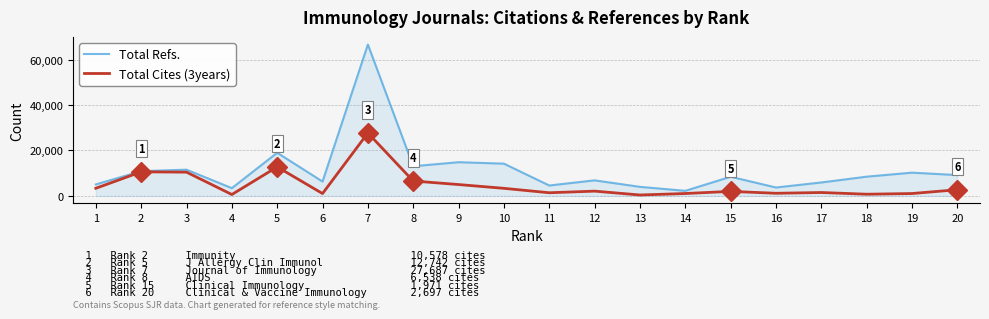

The value of Total Refs. at 20 is 11929. True or false?

False